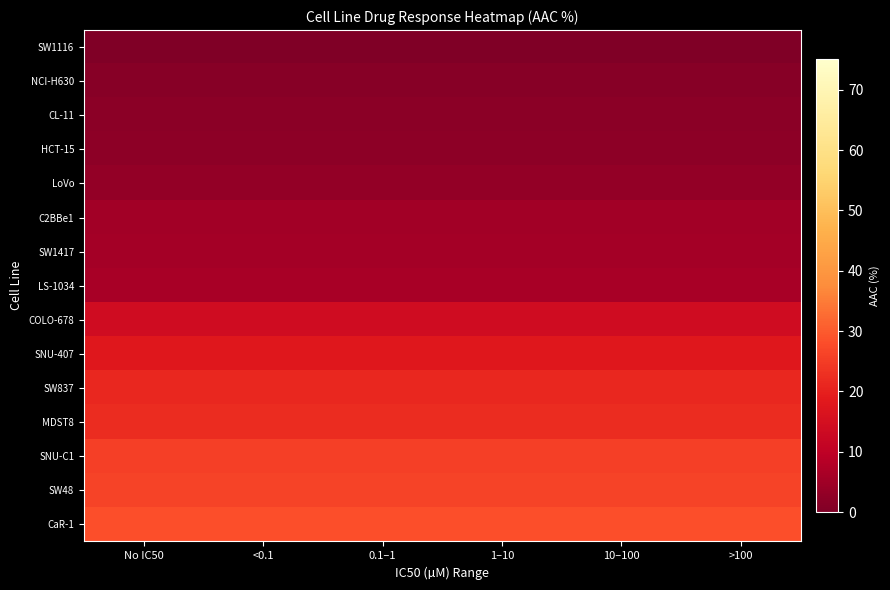

At which category is the sum across all series the highest?

No IC50